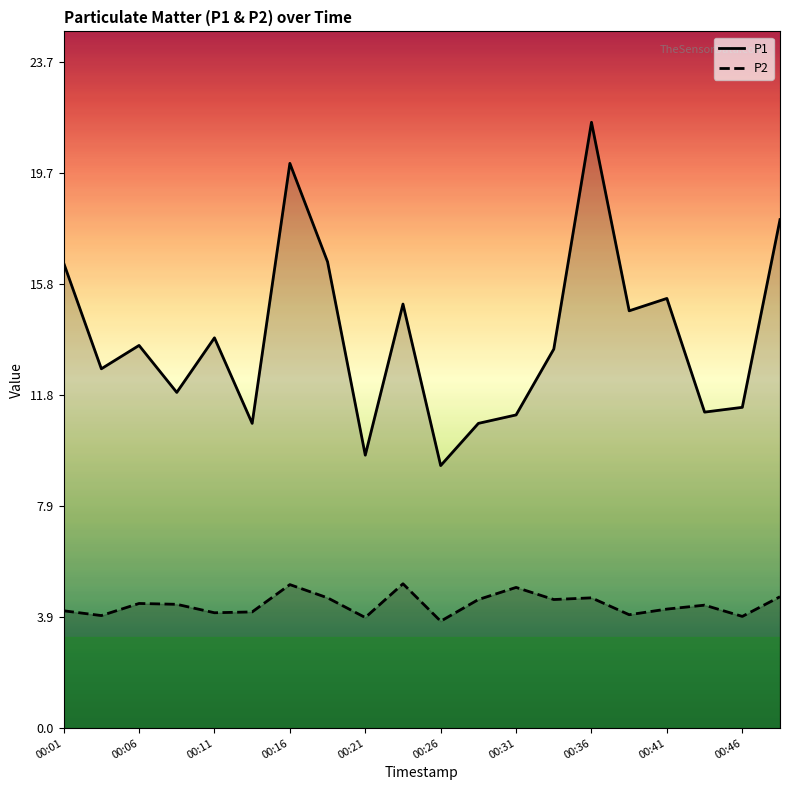

List the series in order of their peak value, lowest first.

P2, P1